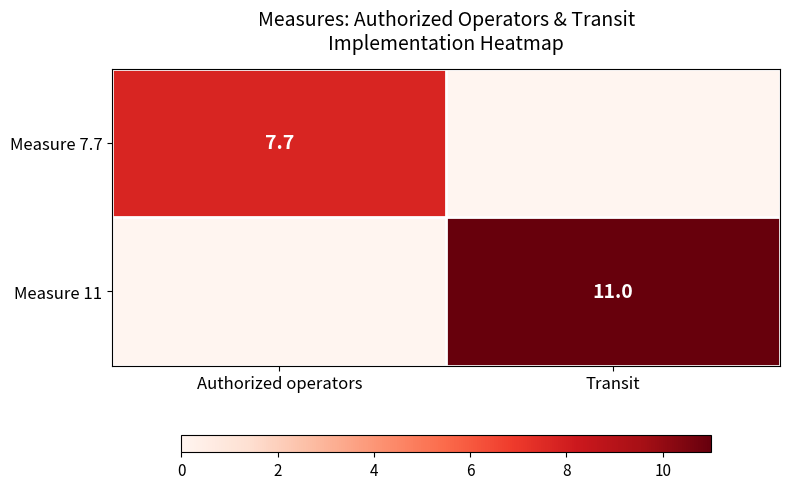

At how many categories does at least one series exceed 9?

1